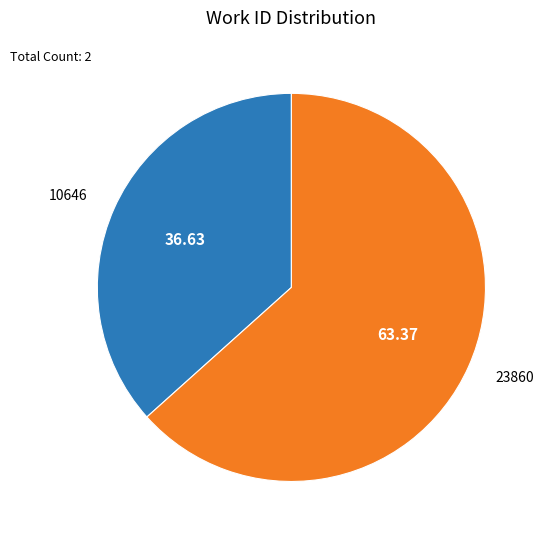

How many slices are in this pie chart?

2